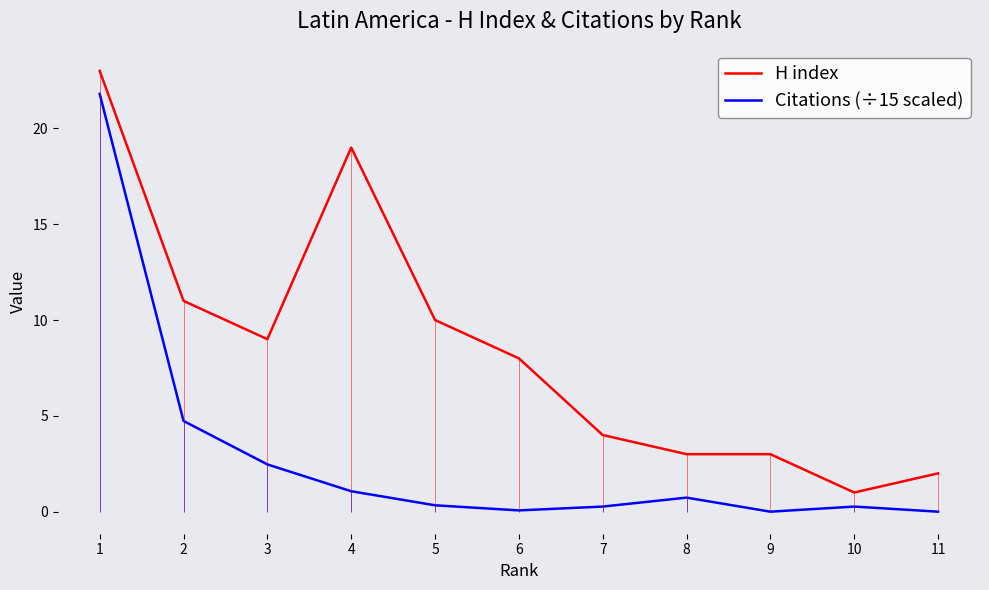

What is the total value across all series at 10?

1.3